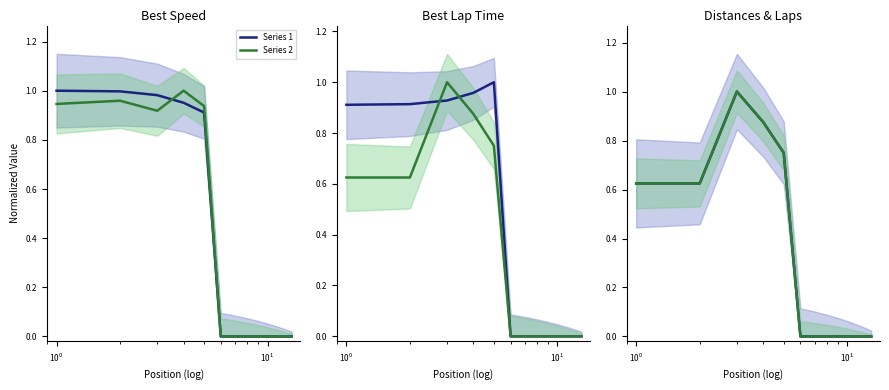

Count the number of data series in this chart.

2